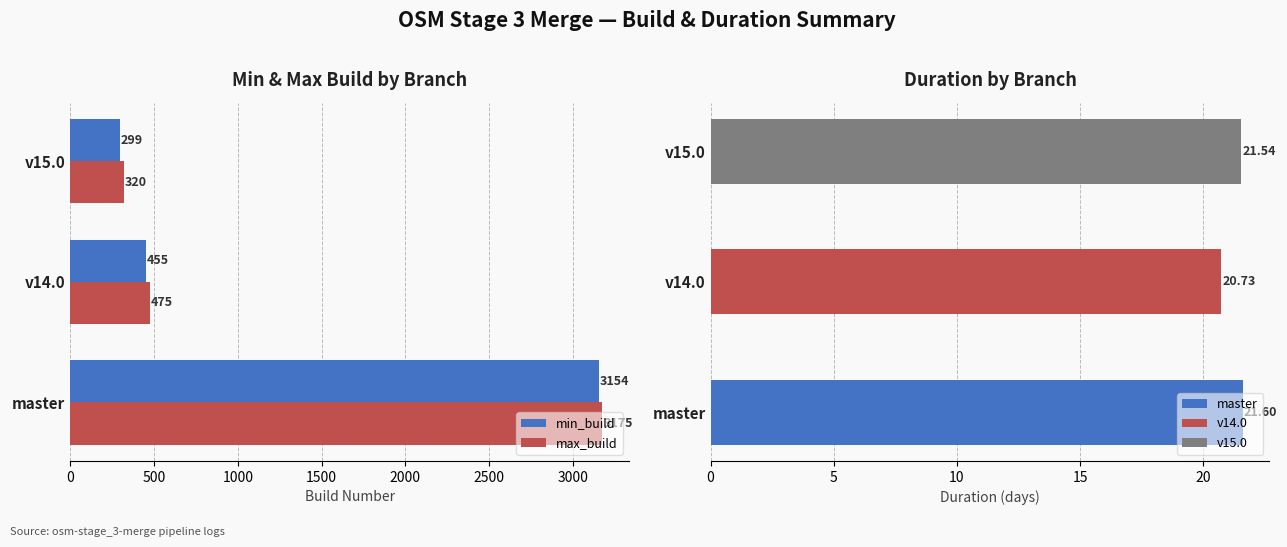

What is the value of the min_build bar at the 3rd from the left?

299